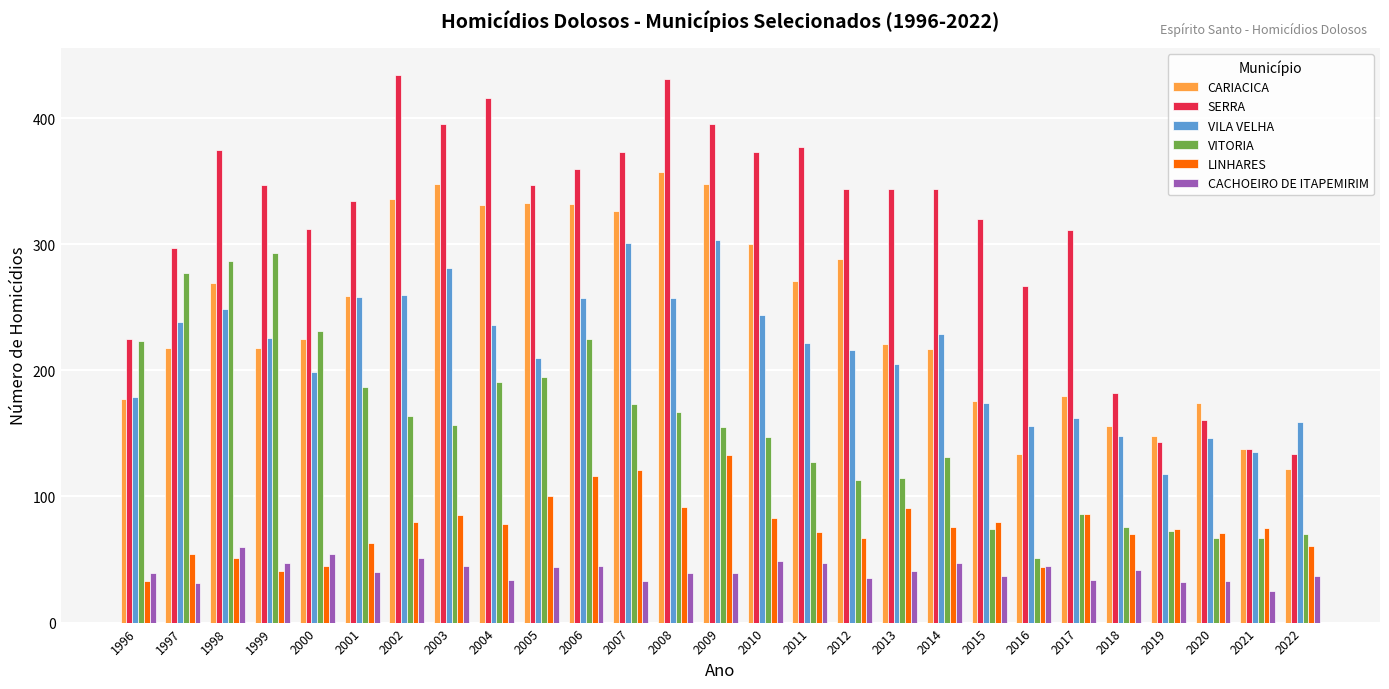

Are the bars horizontal?

No